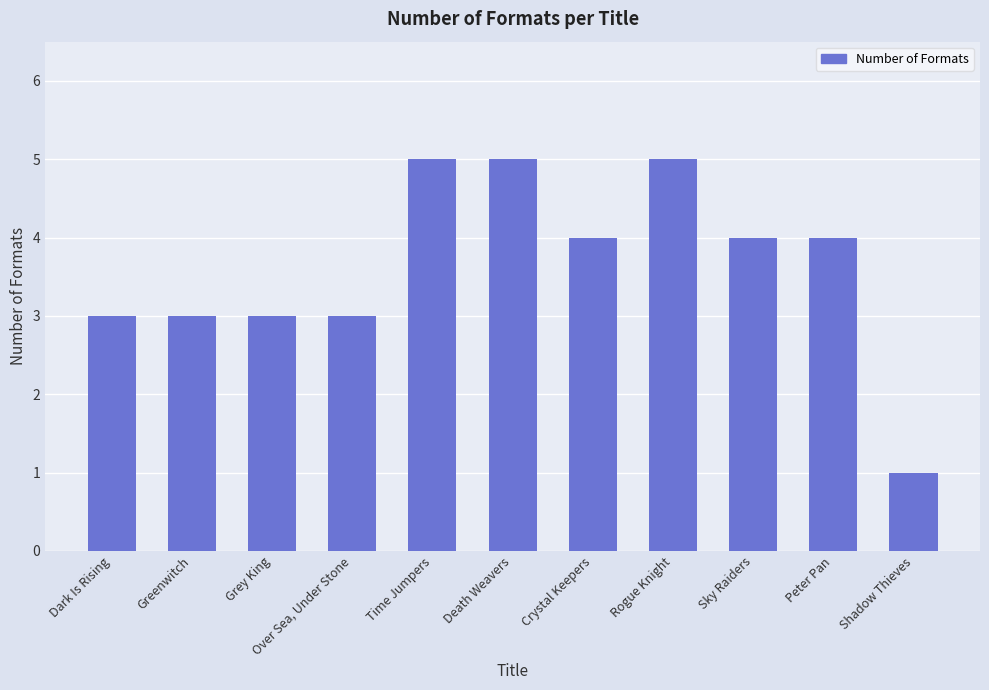

Are the bars grouped side by side (vs. stacked)?

No